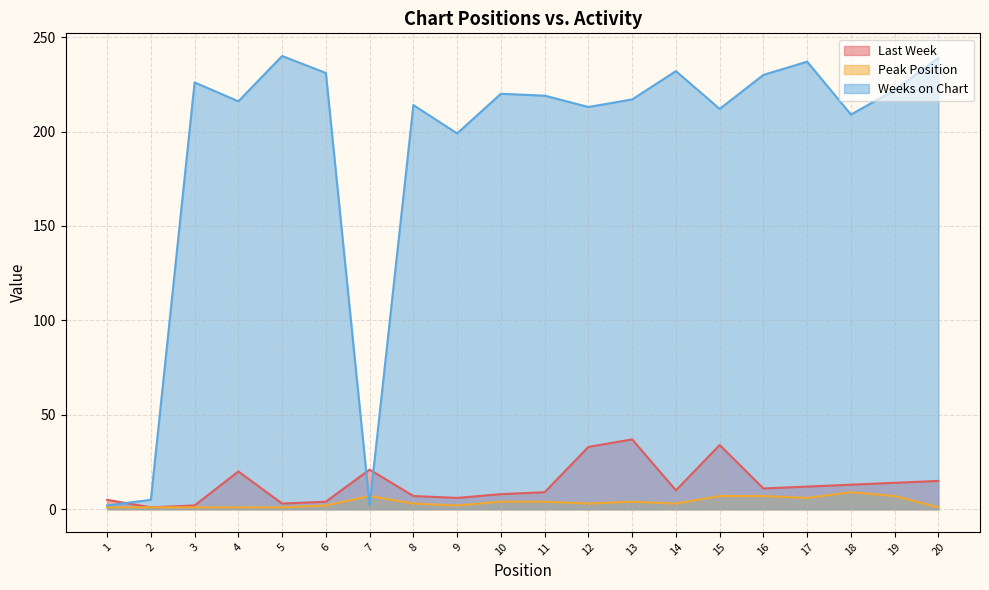

How many interior local valleys does the Last Week series have?

5